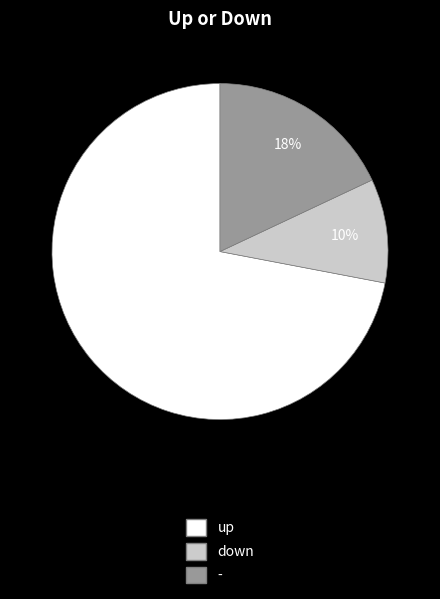

To the nearest percent, what is the difference between the up and - slice percentages?

54%